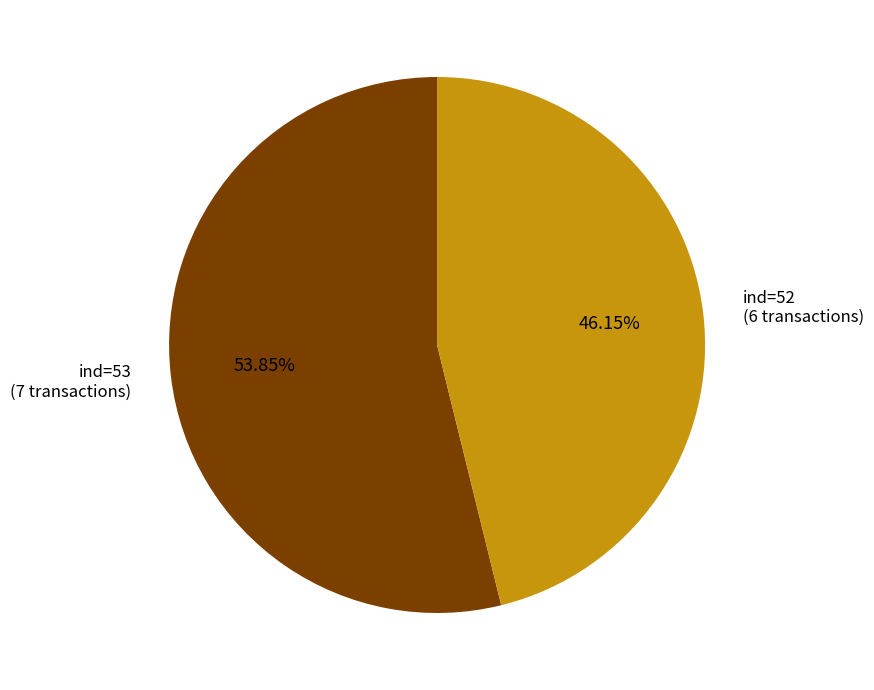

Which has a higher value, ind=52 (6 transactions) or ind=53 (7 transactions)?

ind=53 (7 transactions)